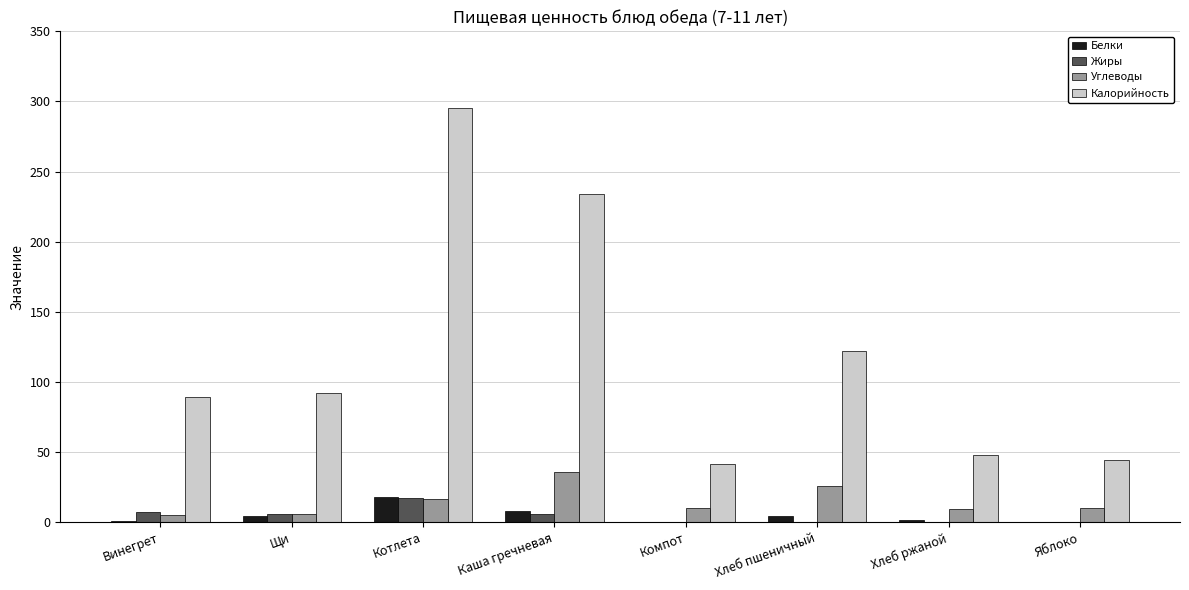

At which category is the sum across all series the highest?

Котлета